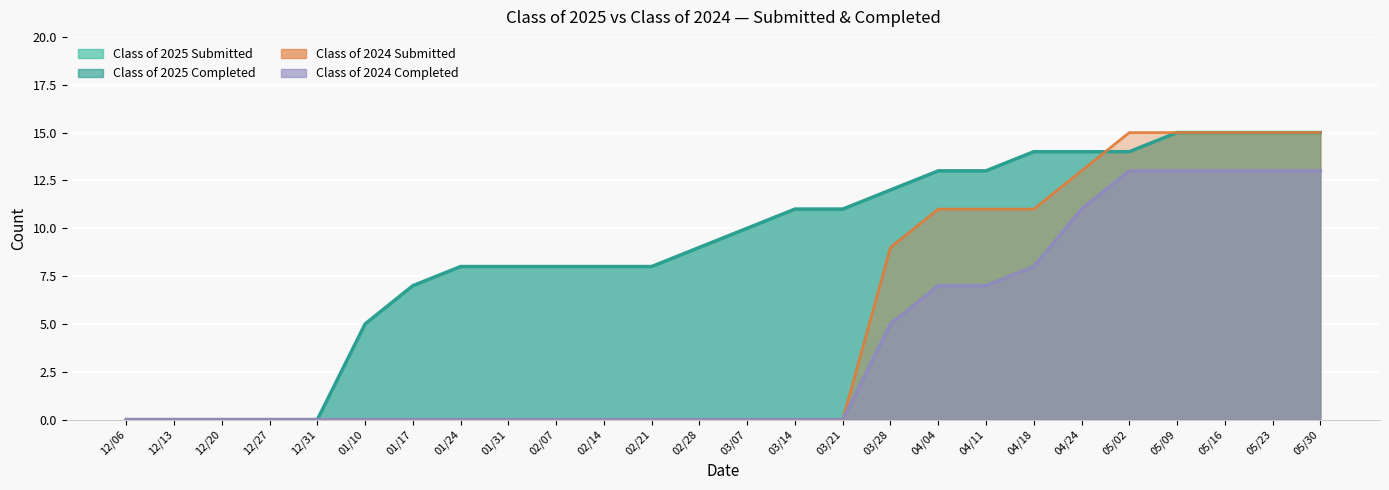

How many positive values does the Class of 2025 Completed series have?

21